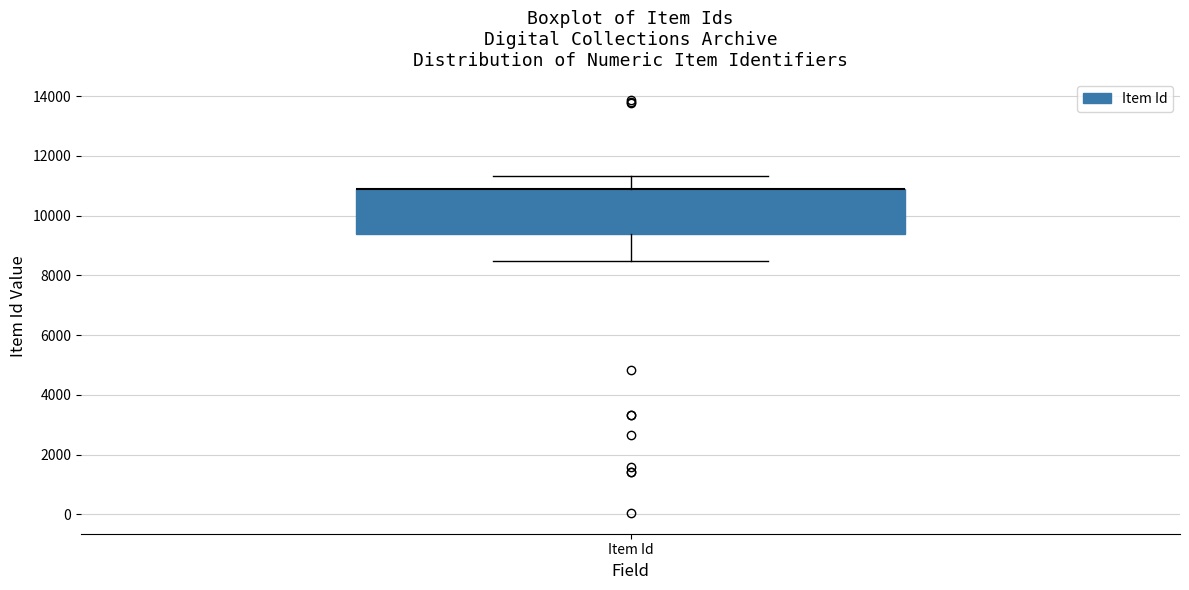

Where is the upper edge of the box for Item Id on the y-axis? The values are not printed on the chart, so give them approximately, as read against the axis.

10800